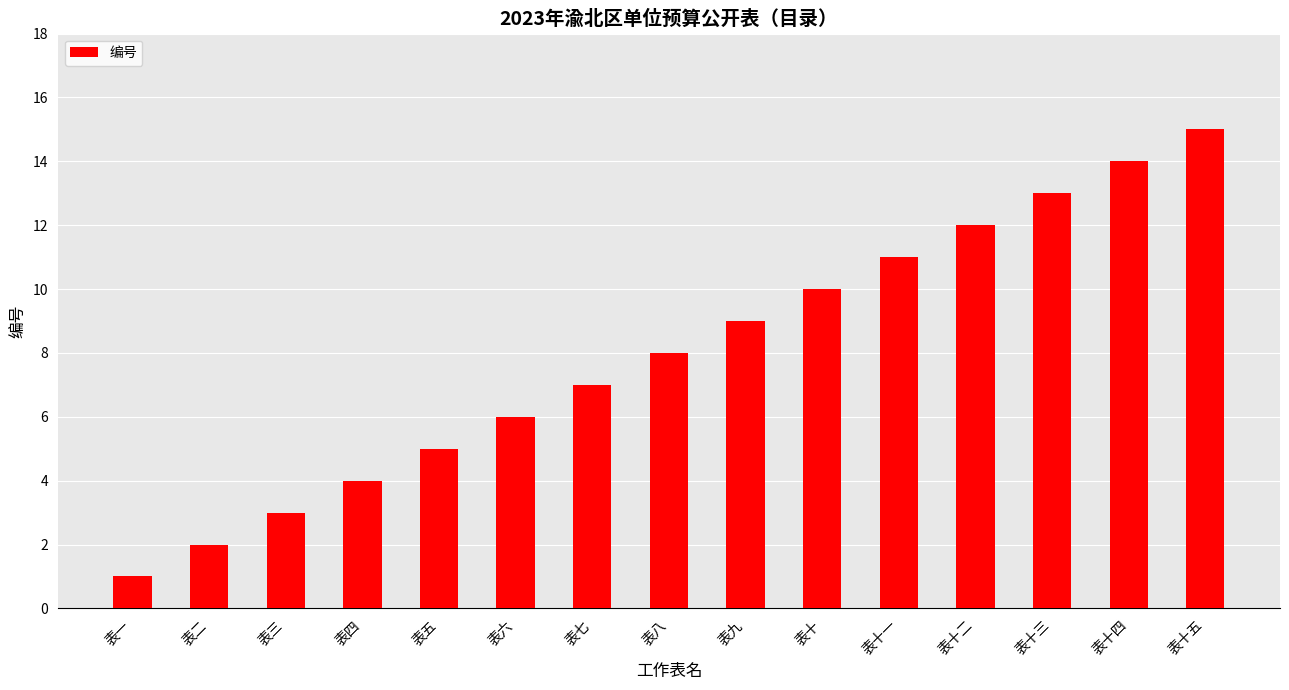

List the labels in order of value, smallest first.

表一, 表二, 表三, 表四, 表五, 表六, 表七, 表八, 表九, 表十, 表十一, 表十二, 表十三, 表十四, 表十五